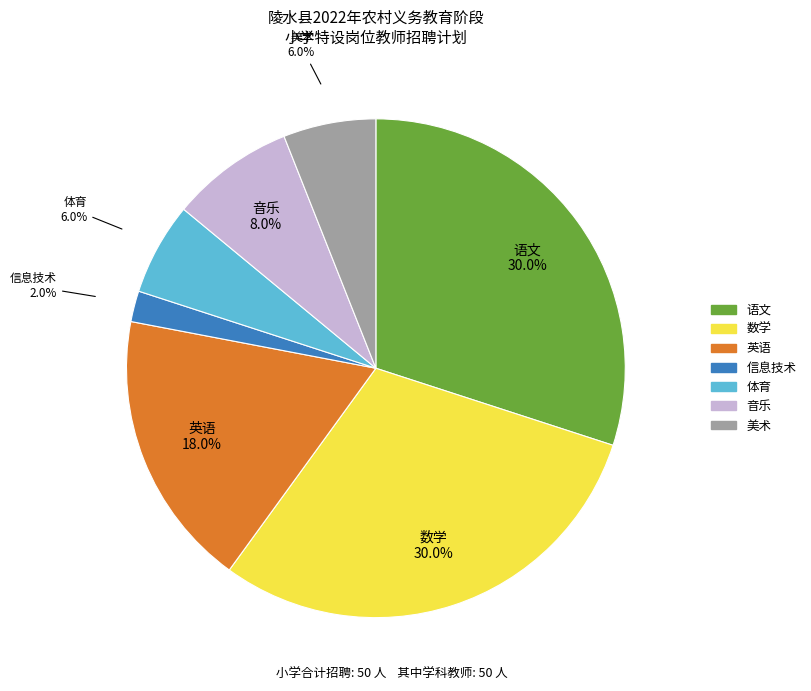

The 信息技术 slice represents 2% of the pie. True or false?

True